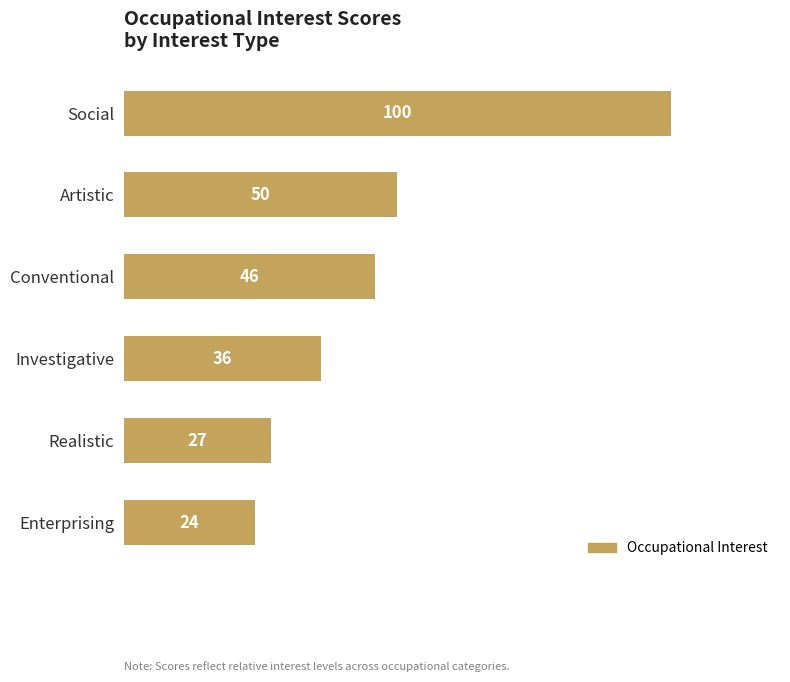

What is the sum of the values at Enterprising and Conventional?

70